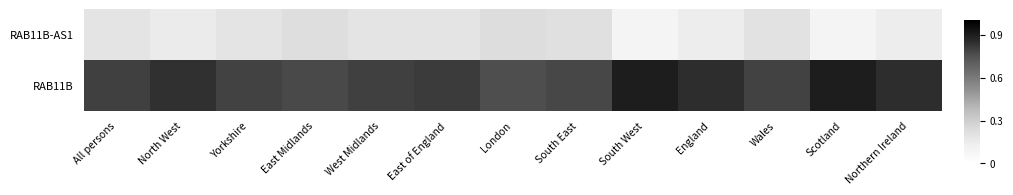

At South East, list the series in order from largest to smallest.

RAB11B, RAB11B-AS1